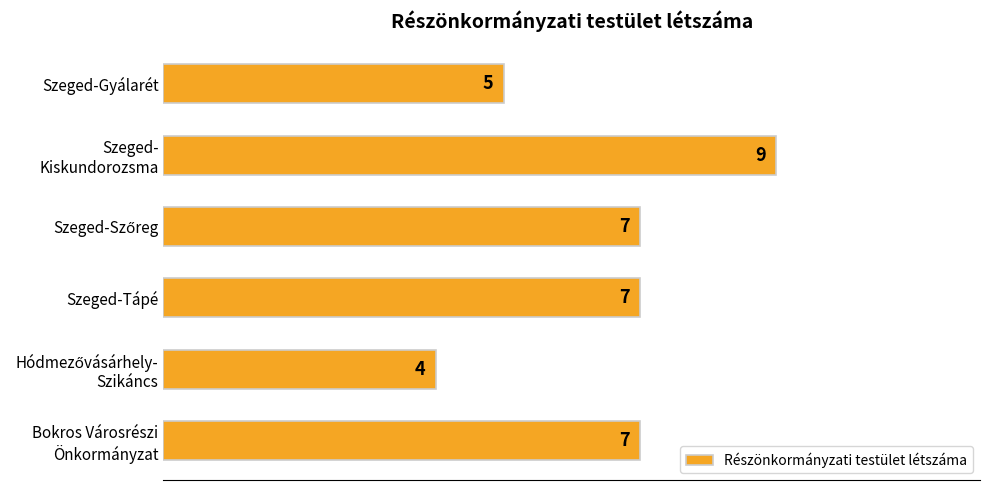

Does the chart contain stacked bars?

No